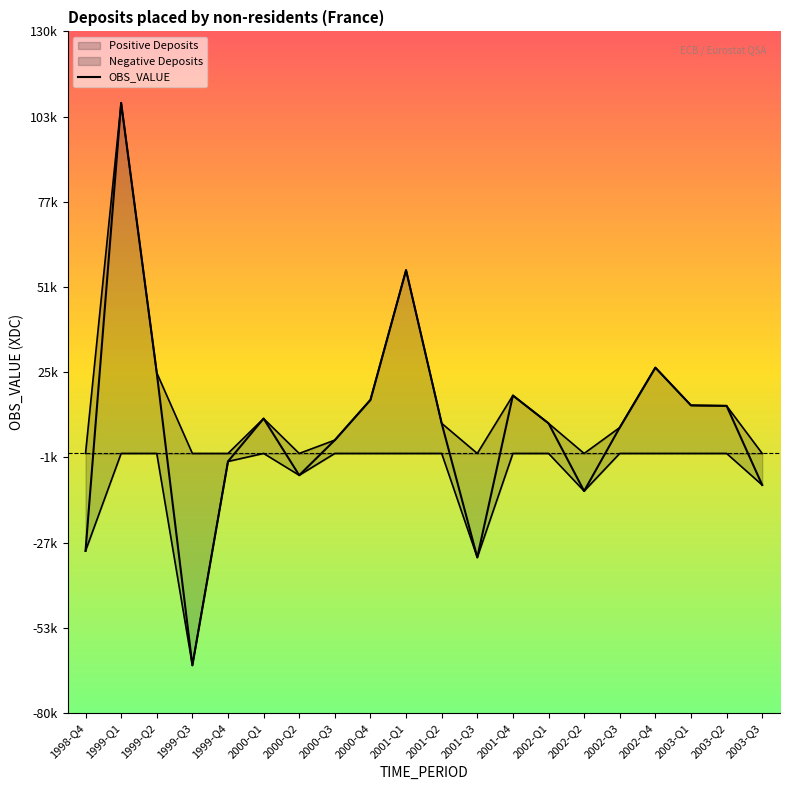

What is the maximum value shown in the chart?

107989